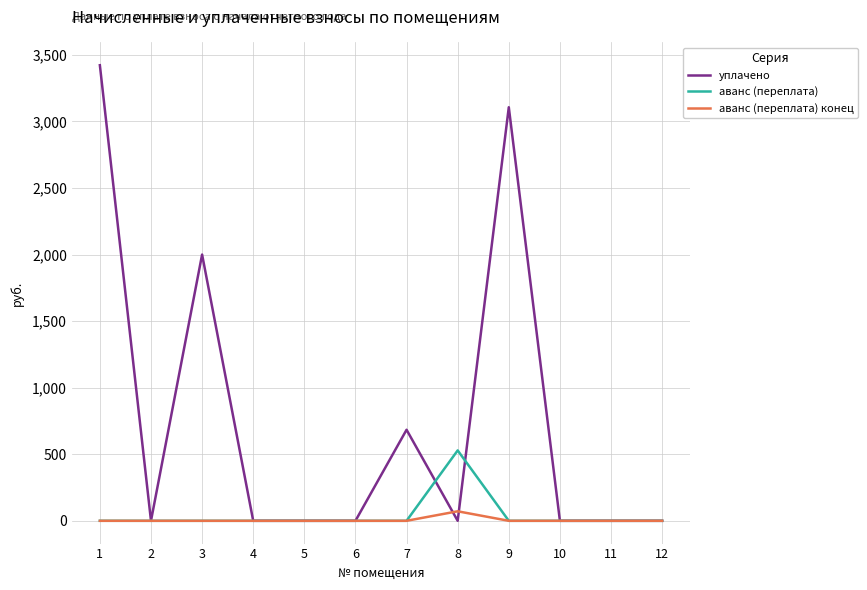

Rank the series by their maximum value, from highest to lowest.

уплачено, аванс (переплата), аванс (переплата) конец